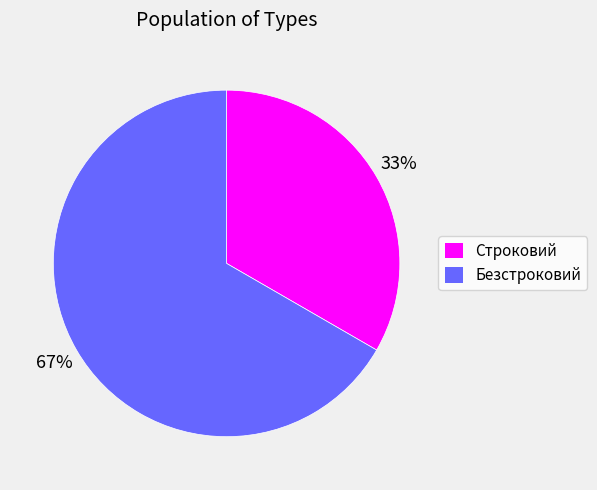

To the nearest percent, what is the combined percentage of Безстроковий and Строковий?

100%